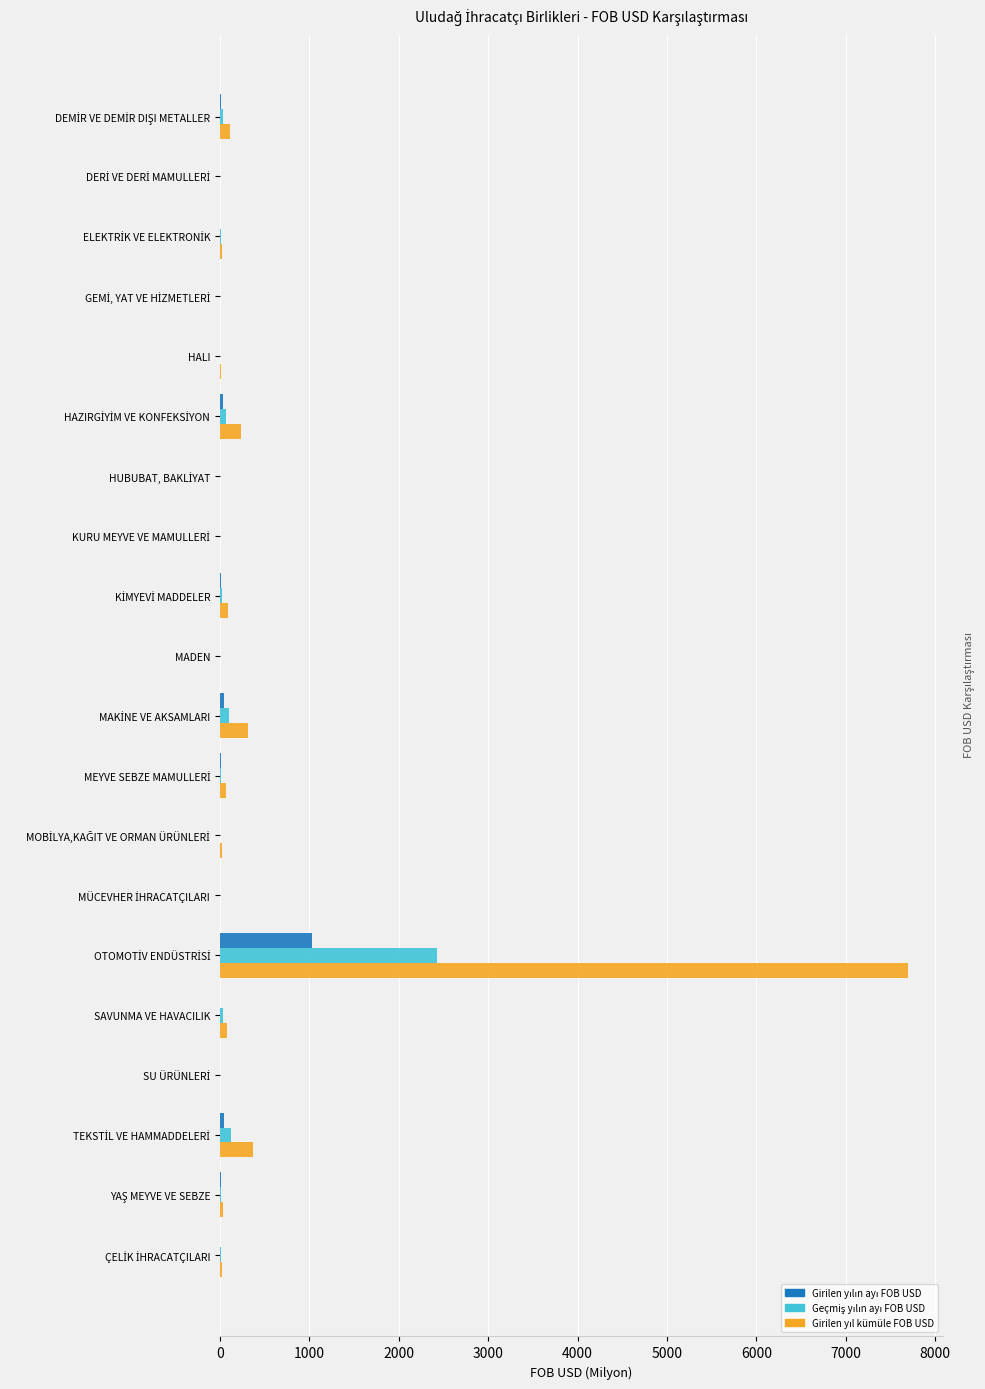

How many distinct data groups are displayed?

3